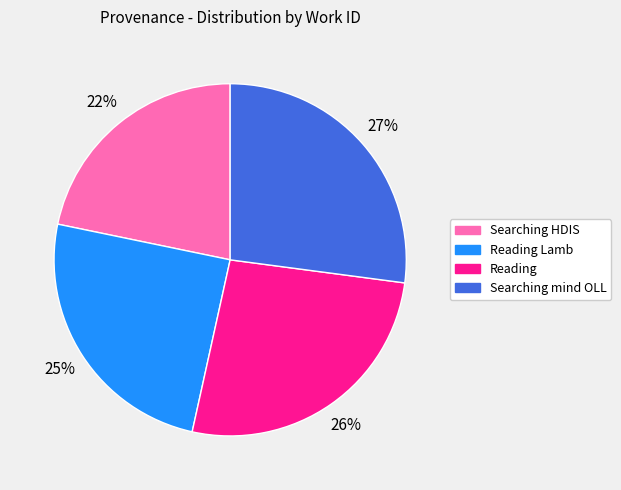

Which category has the biggest portion of the pie?

Searching mind OLL